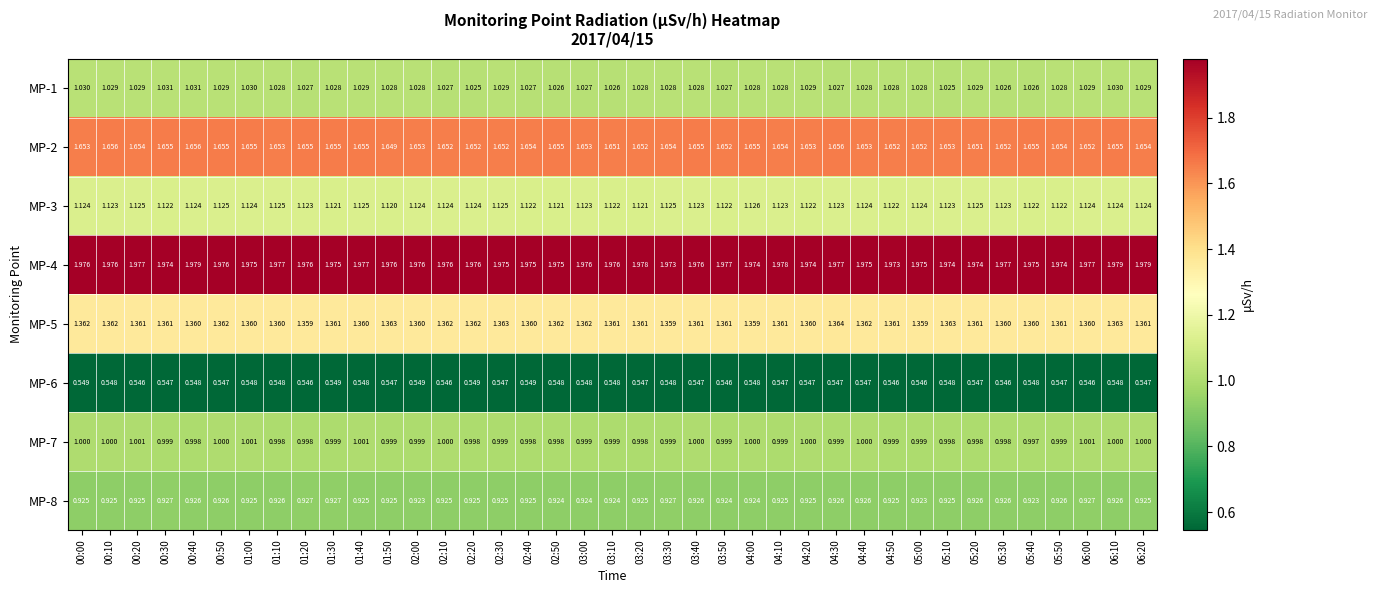

Rank the series at 04:00 from highest to lowest value.

MP-4, MP-2, MP-5, MP-3, MP-1, MP-7, MP-8, MP-6